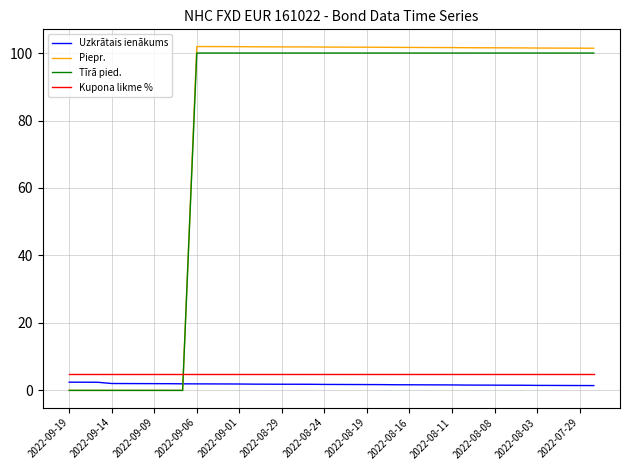

What is the maximum value shown in the chart?

101.9